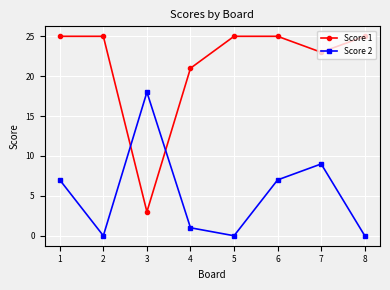

What is the sum of the Score 1 values at 3 and 4?

24